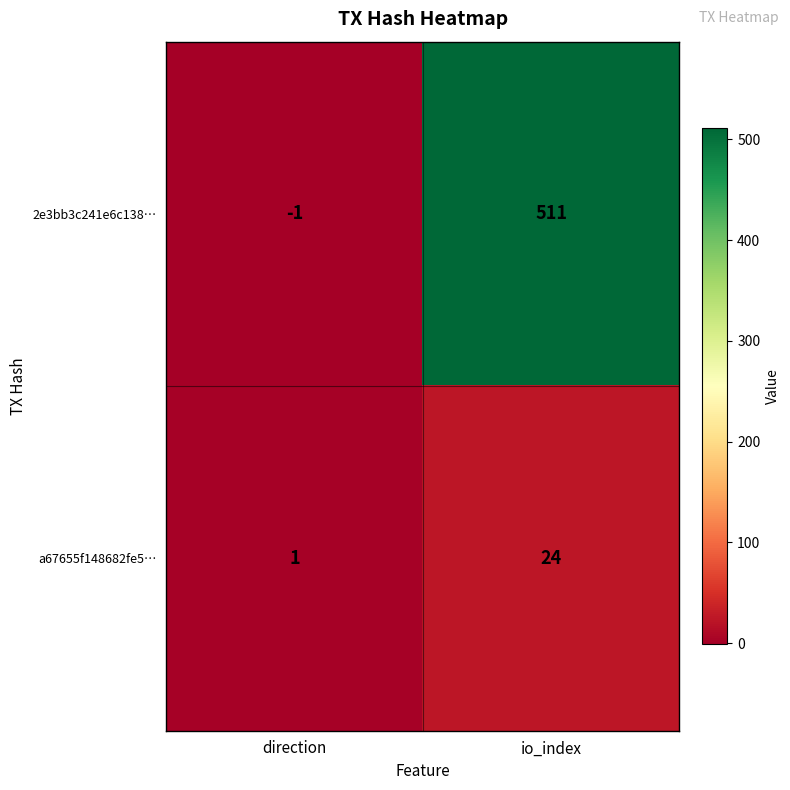

True or false: 2e3bb3c241e6c138… has a value of -1 at direction.

True